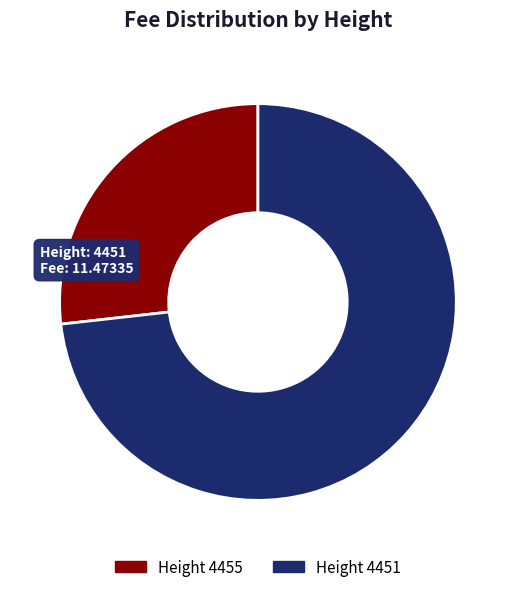

To the nearest percent, what is the difference between the largest and smallest slice percentages?

46%